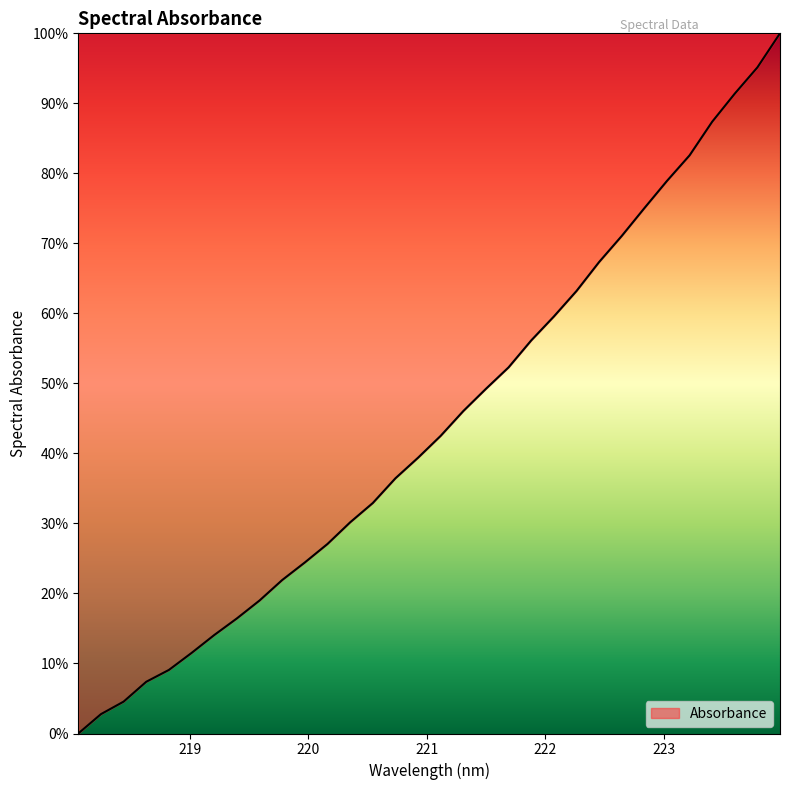

What is the greatest value displayed?

100.0